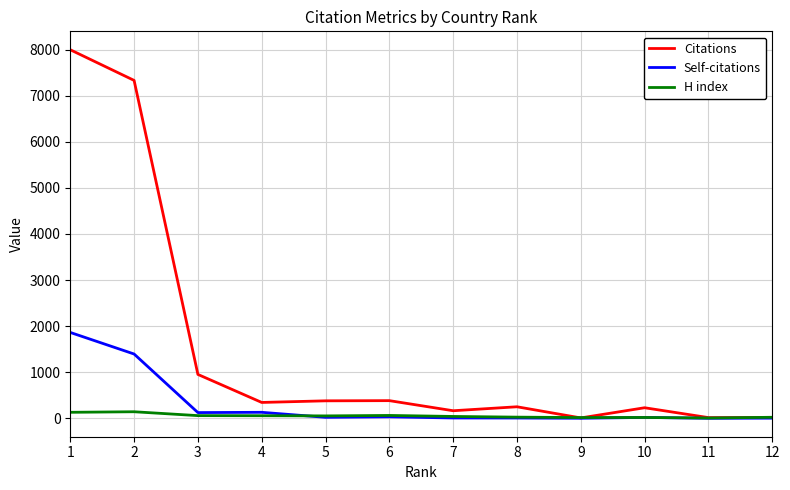

True or false: Citations has a value of 521 at 3.

False